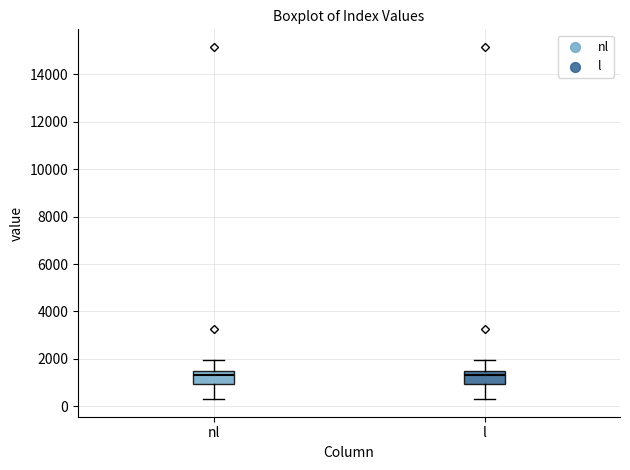

Where is the lower edge of the box for l on the y-axis? The values are not printed on the chart, so give them approximately, as read against the axis.

1000